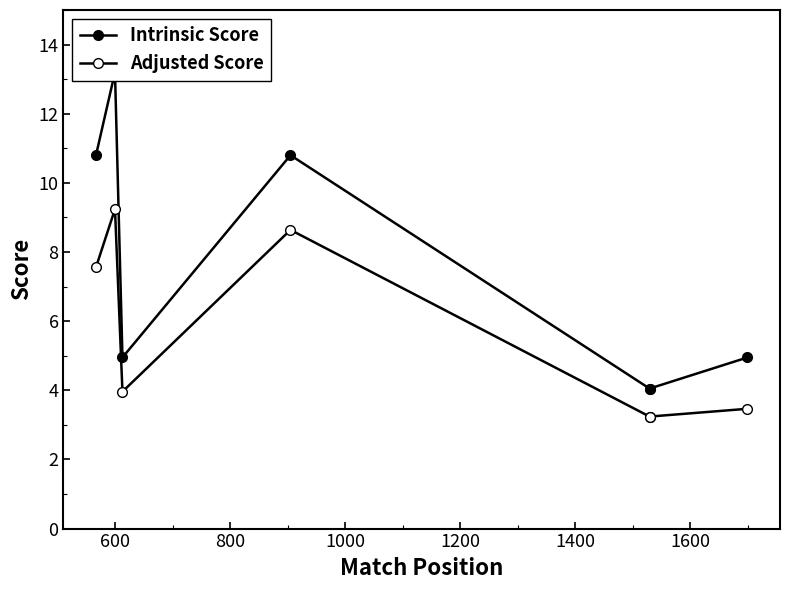

True or false: Adjusted Score and Intrinsic Score cross at least once.

False